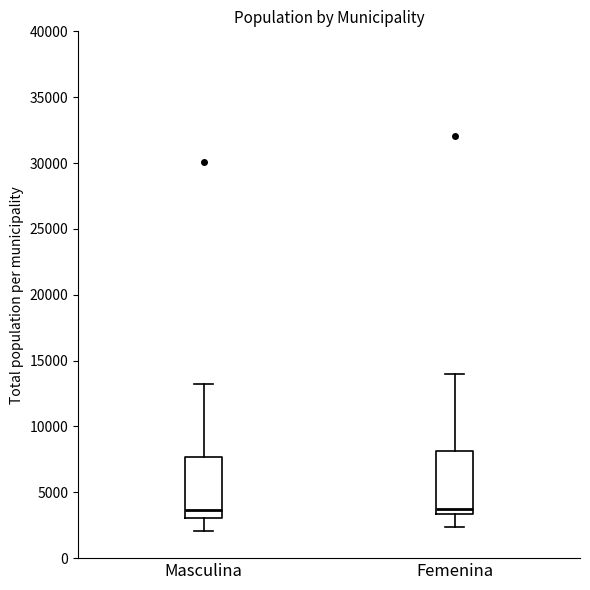

Reading left to right, read every box against the y-axis: the position of its median line, the range the box covers, and the ends of its whiskers. The values are not printed on the chart, so give them approximately, as read against the axis.

Masculina: median 3500, box 3000 to 7500, whiskers 2000 to 13000
Femenina: median 3500 (just above the box's lower edge), box 3500 to 8000, whiskers 2500 to 14000